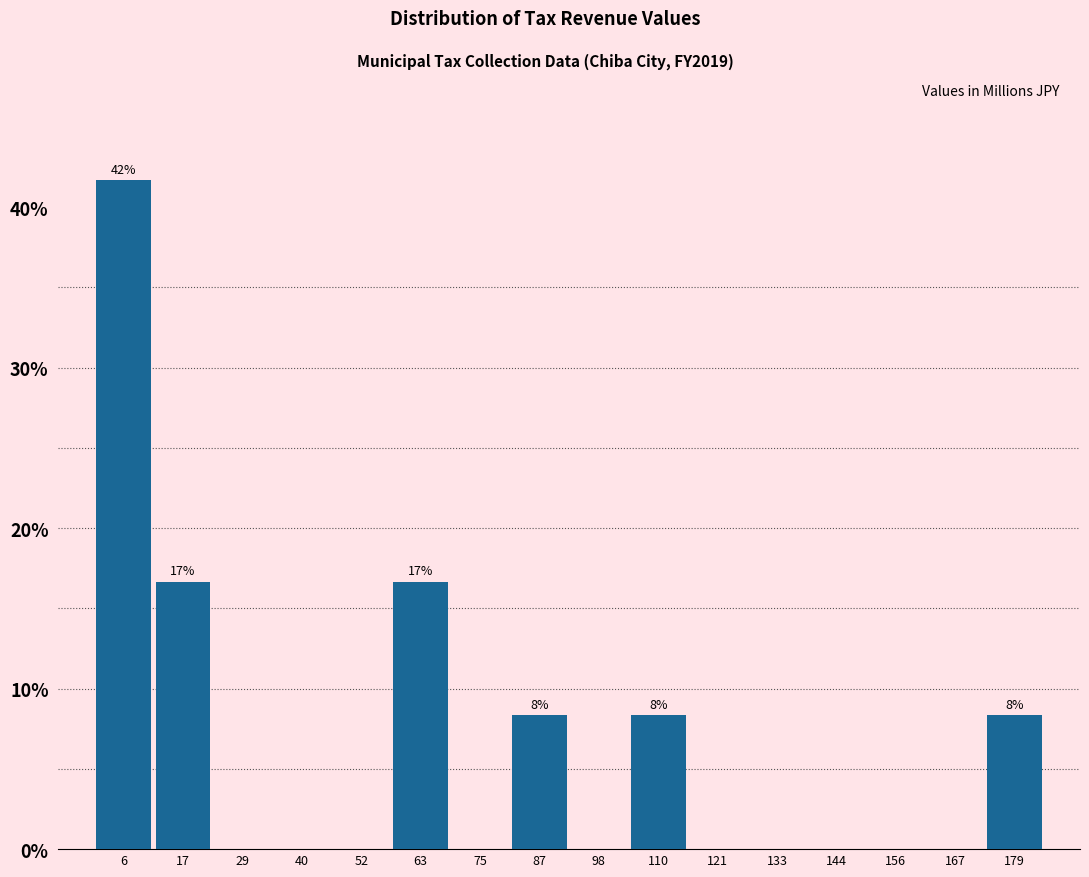

Which range on the x-axis has the tallest bar?

0 to 12